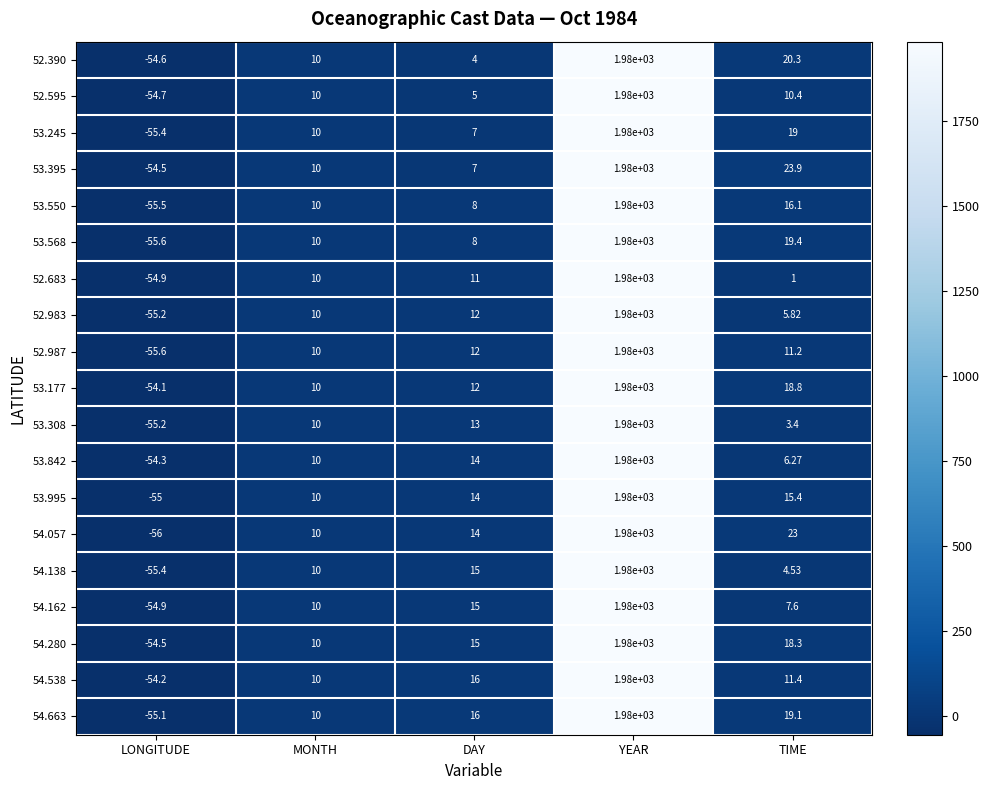

Where is 52.983 nearest to the value 962?

DAY